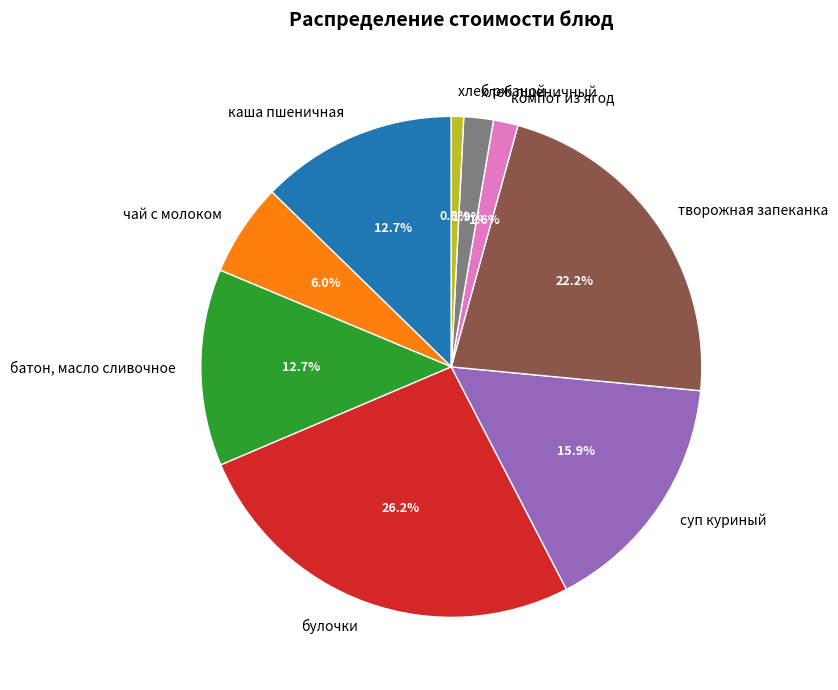

To the nearest percent, what is the average slice percentage?

11%